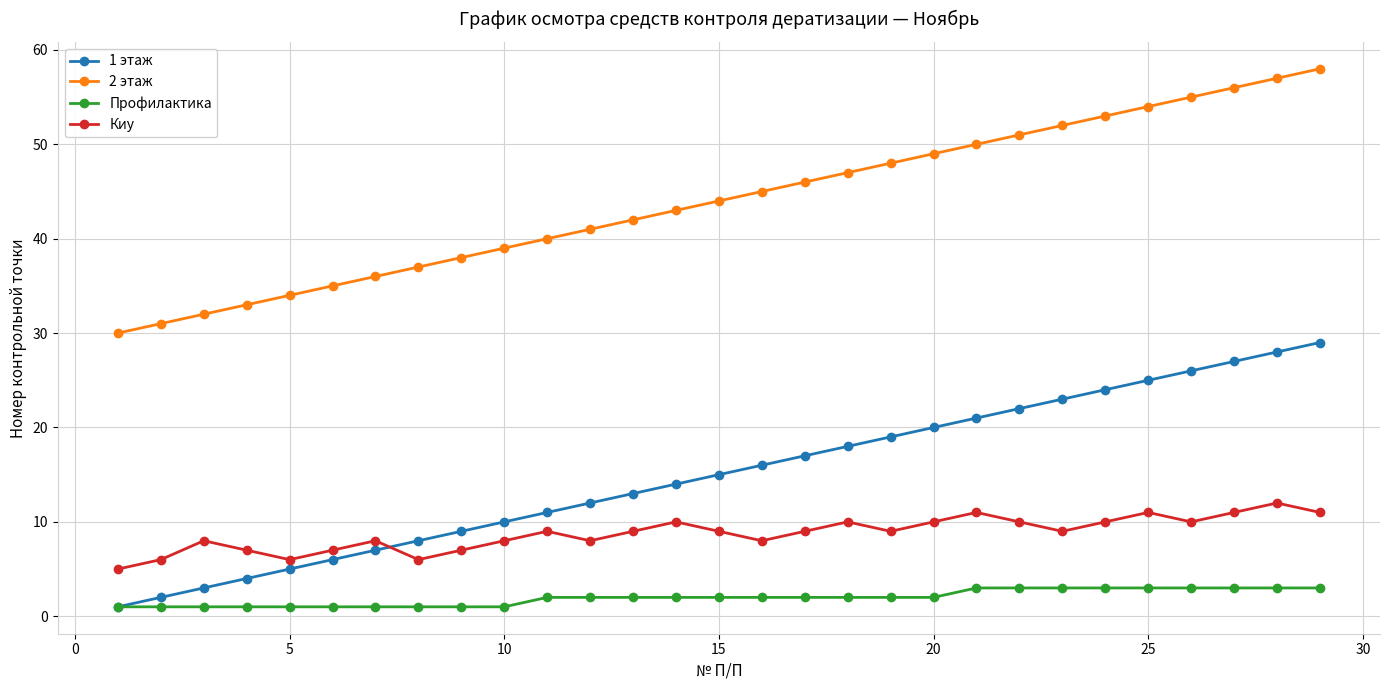

Reading right to left, list all the values displayed in this chart.

1 этаж: 29	28	27	26	25	24	23	22	21	20	19	18	17	16	15	14	13	12	11	10	9	8	7	6	5	4	3	2	1
2 этаж: 58	57	56	55	54	53	52	51	50	49	48	47	46	45	44	43	42	41	40	39	38	37	36	35	34	33	32	31	30
Профилактика: 3	3	3	3	3	3	3	3	3	2	2	2	2	2	2	2	2	2	2	1	1	1	1	1	1	1	1	1	1
Киу: 11	12	11	10	11	10	9	10	11	10	9	10	9	8	9	10	9	8	9	8	7	6	8	7	6	7	8	6	5